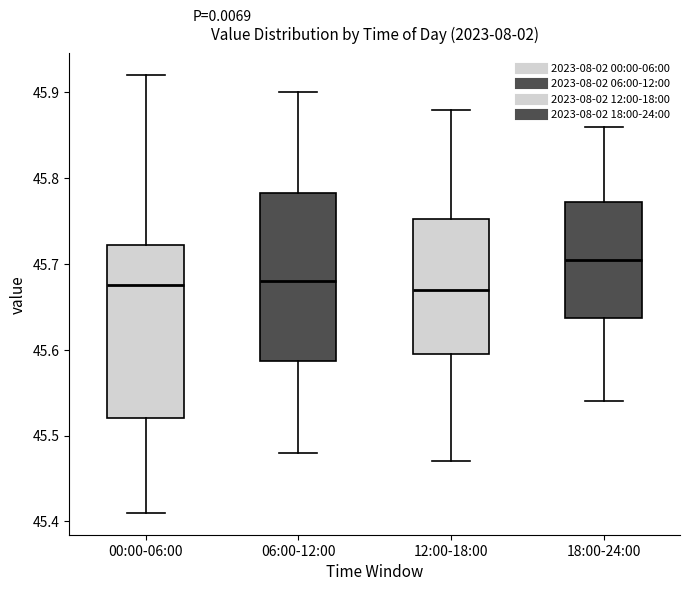

Where does the upper whisker of the box for 00:00-06:00 end on the y-axis? The values are not printed on the chart, so give them approximately, as read against the axis.

45.92